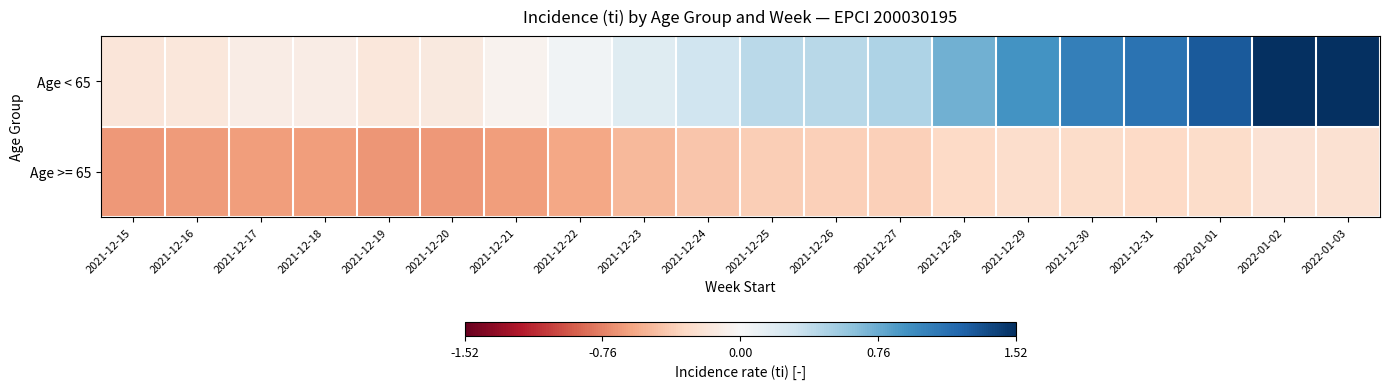

Which series has the widest spread of values?

Age < 65